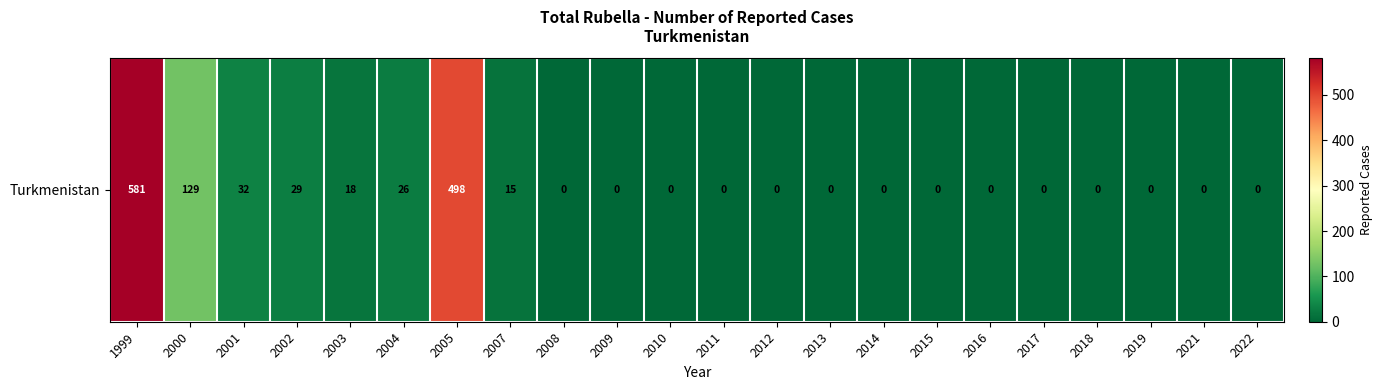

What is the difference between the maximum and minimum values?

581